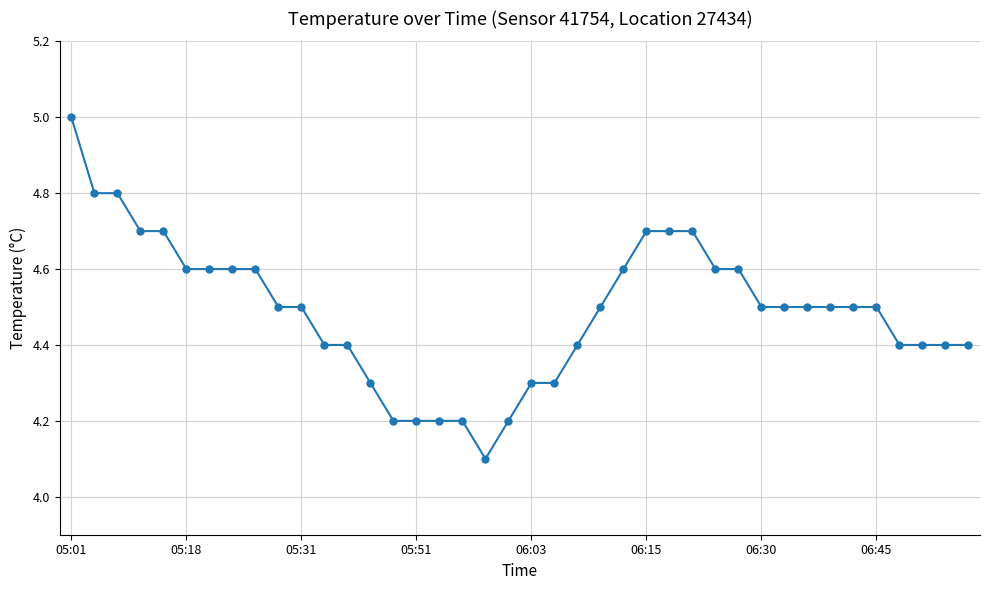

Is this an area chart (filled region under the line)?

No